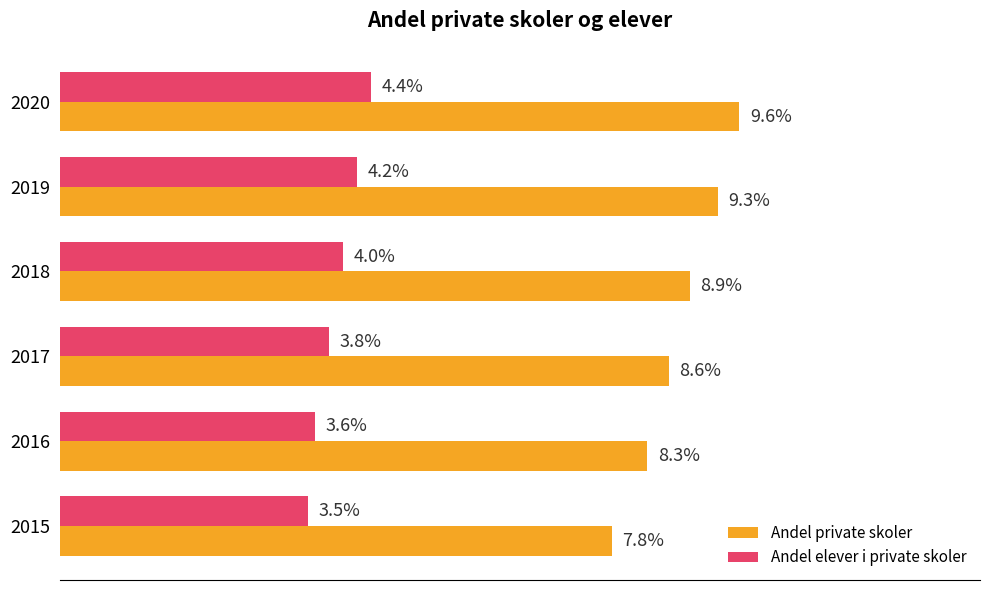

Which series has the largest range (max minus min)?

Andel private skoler